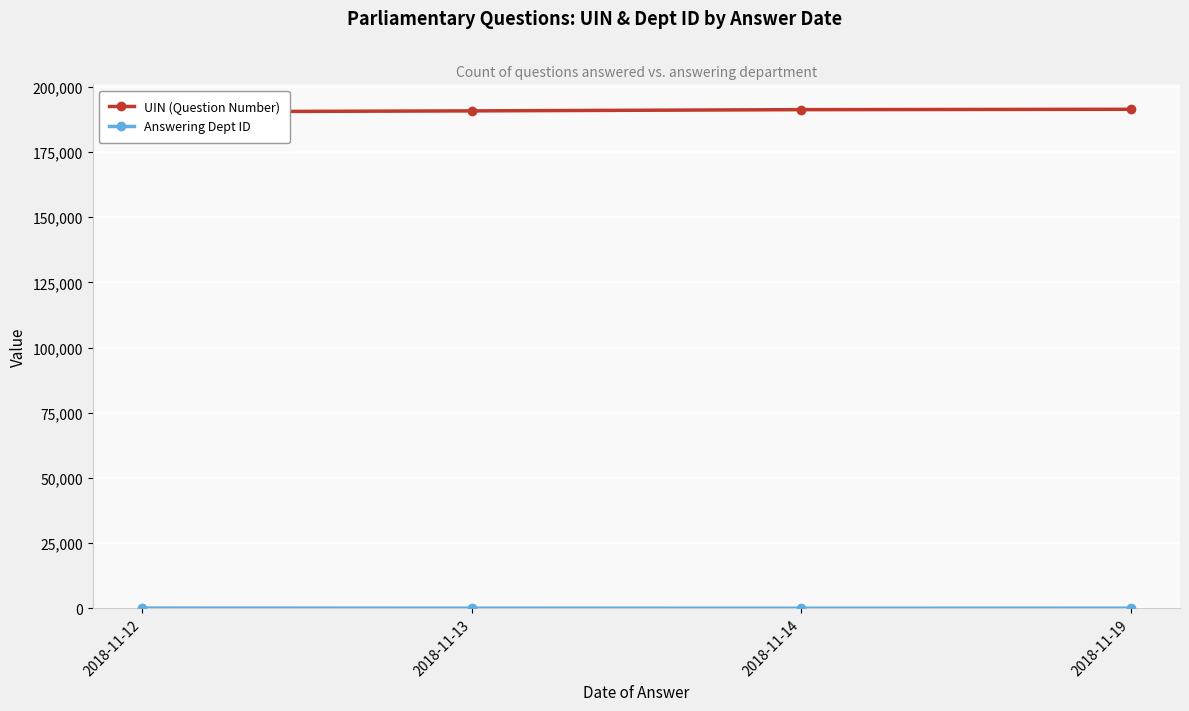

What is the maximum value shown in the chart?

191393